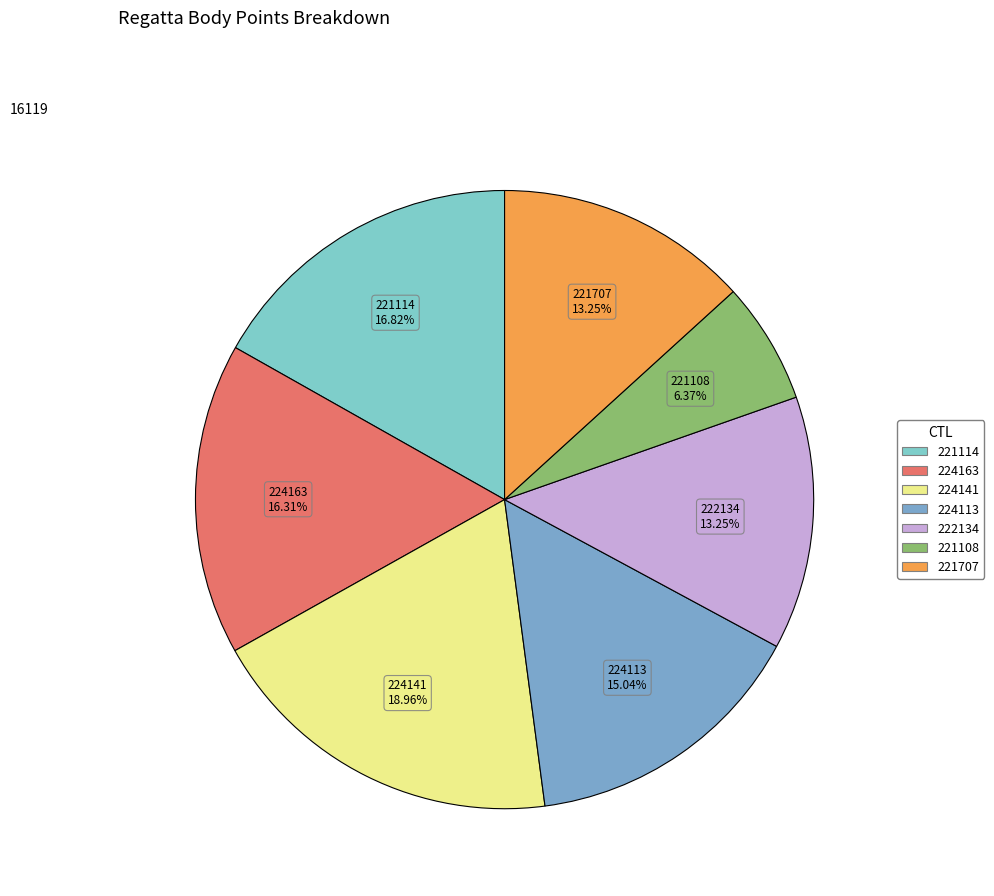

Is there any slice that represents more than half of the pie?

No